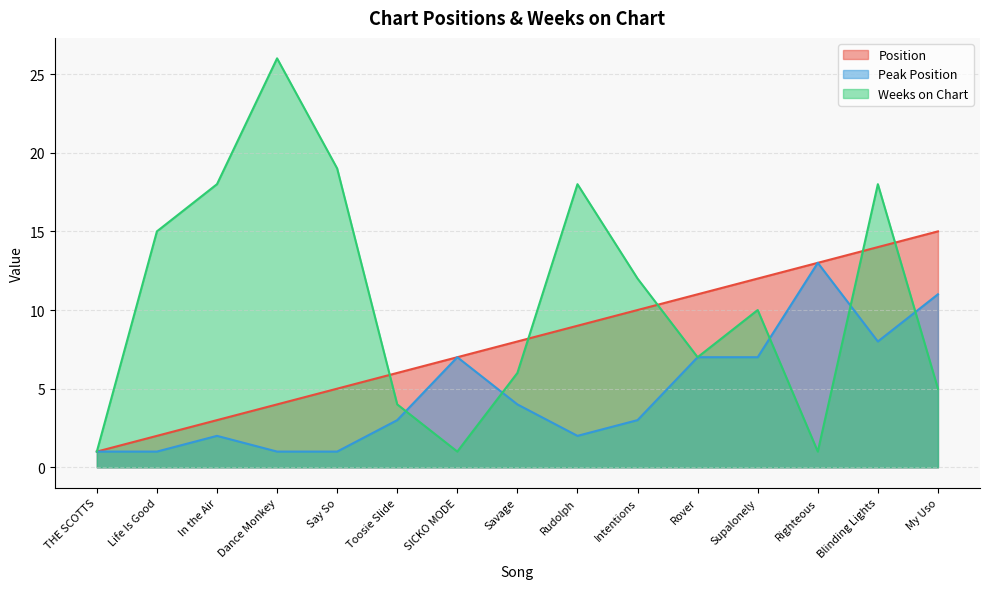

What are all the series names shown in the legend?

Position, Peak Position, Weeks on Chart